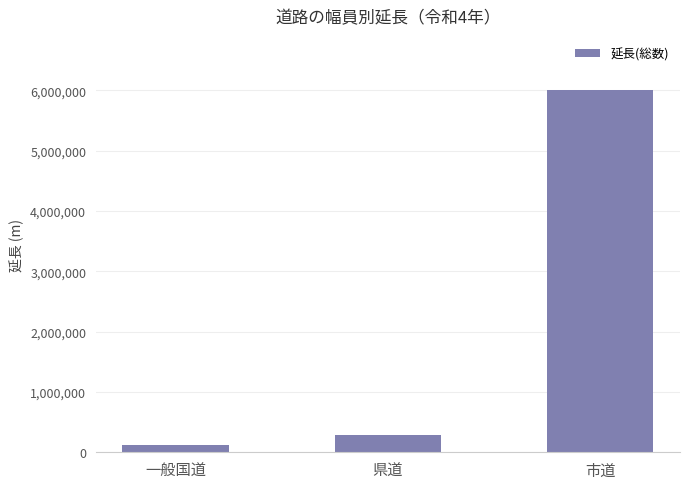

How many values exceed 293661?

2